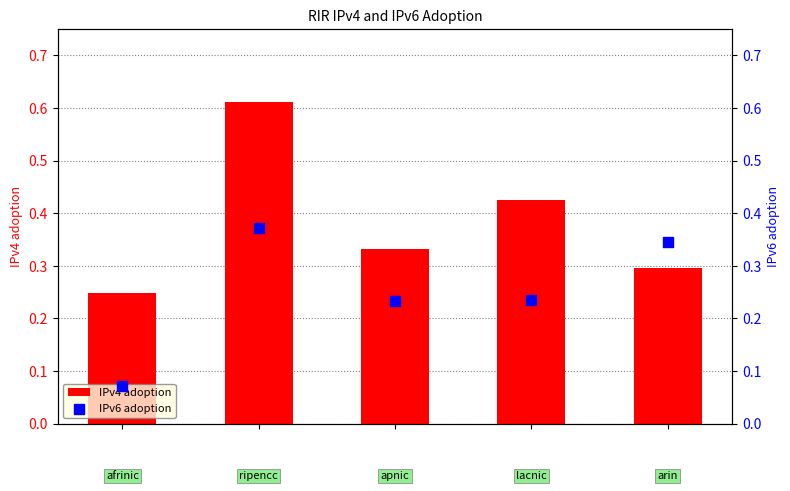

At which category is the sum across all series the highest?

1